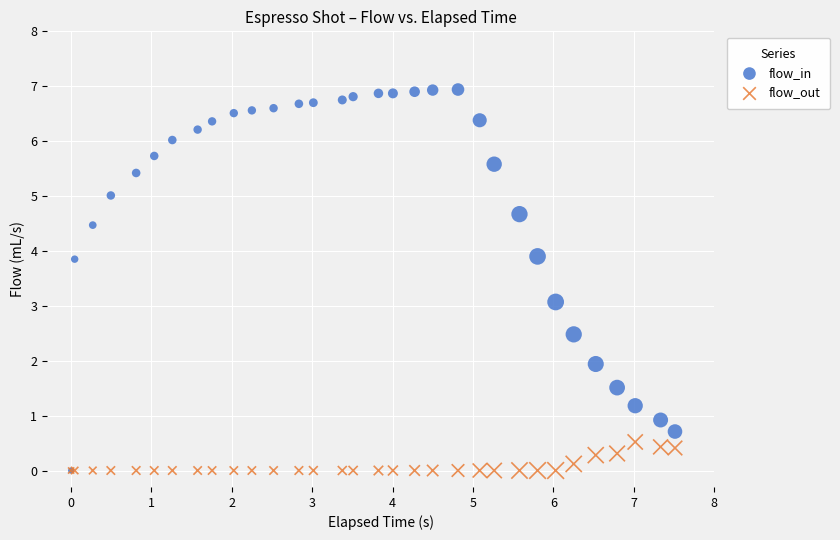

Which series contains the highest Y value?

flow_in